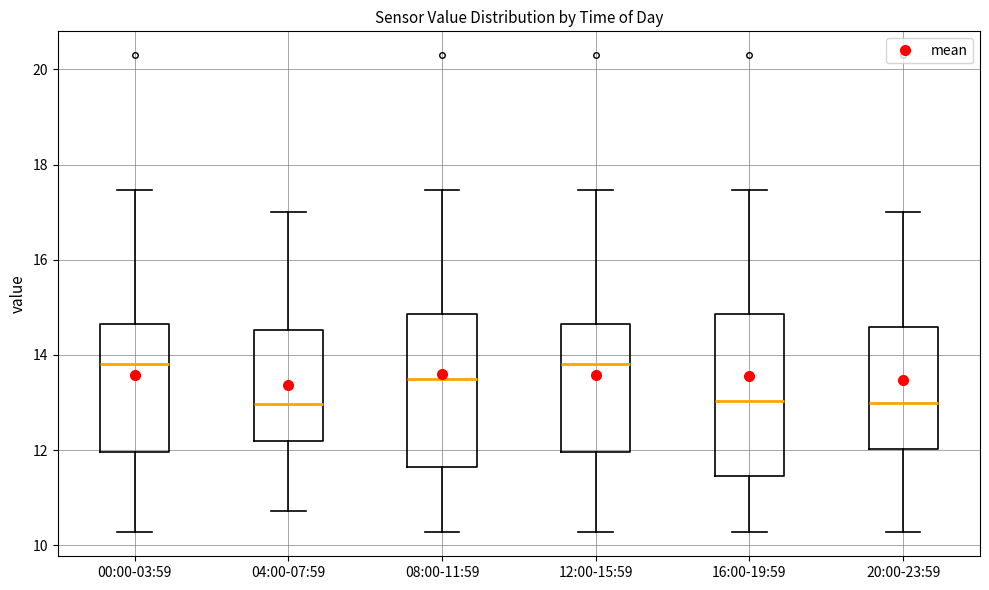

Reading left to right, transcribe this box plot: for each box, give where its median line is, the range the box spans, and where its two whiskers end, as read against the y-axis. The values are not printed on the chart, so give them approximately, as read against the axis.

00:00-03:59: median 13.8, box 12.0 to 14.6, whiskers 10.2 to 17.4
04:00-07:59: median 13.0, box 12.2 to 14.6, whiskers 10.8 to 17.0
08:00-11:59: median 13.4, box 11.6 to 14.8, whiskers 10.2 to 17.4
12:00-15:59: median 13.8, box 12.0 to 14.6, whiskers 10.2 to 17.4
16:00-19:59: median 13.0, box 11.4 to 14.8, whiskers 10.2 to 17.4
20:00-23:59: median 13.0, box 12.0 to 14.6, whiskers 10.2 to 17.0